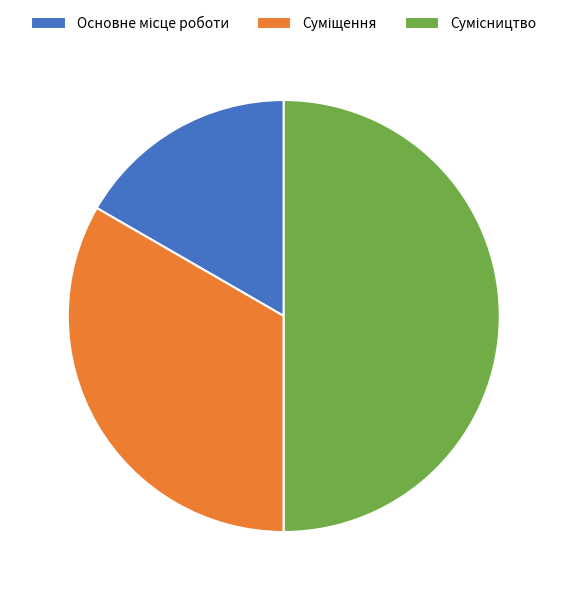

What is the largest slice in the pie chart?

Сумісництво